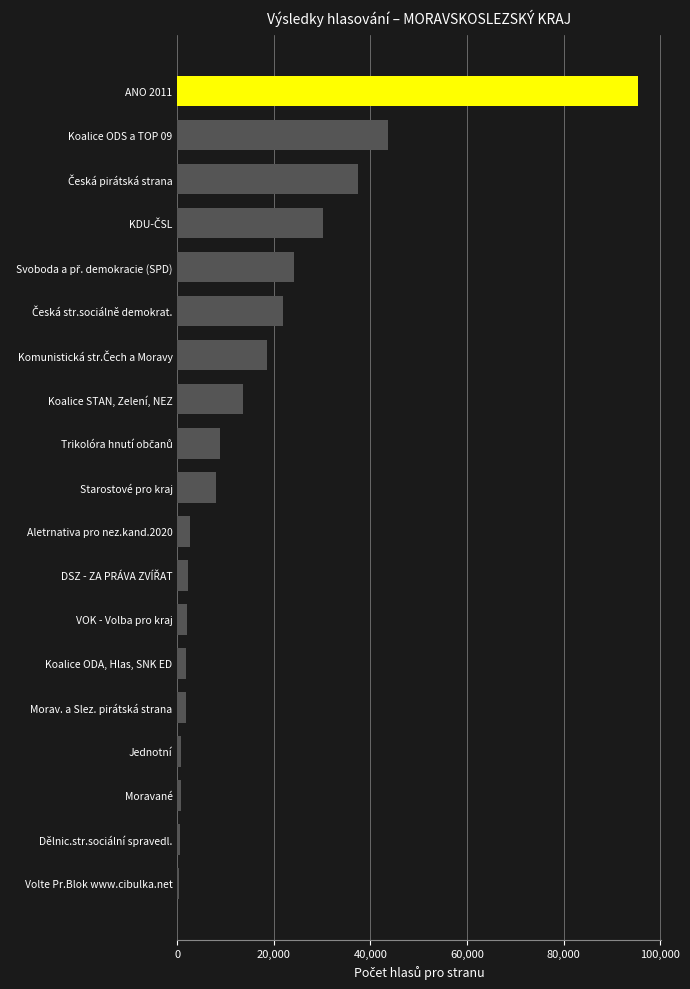

True or false: the data shows 95339 at ANO 2011.

True